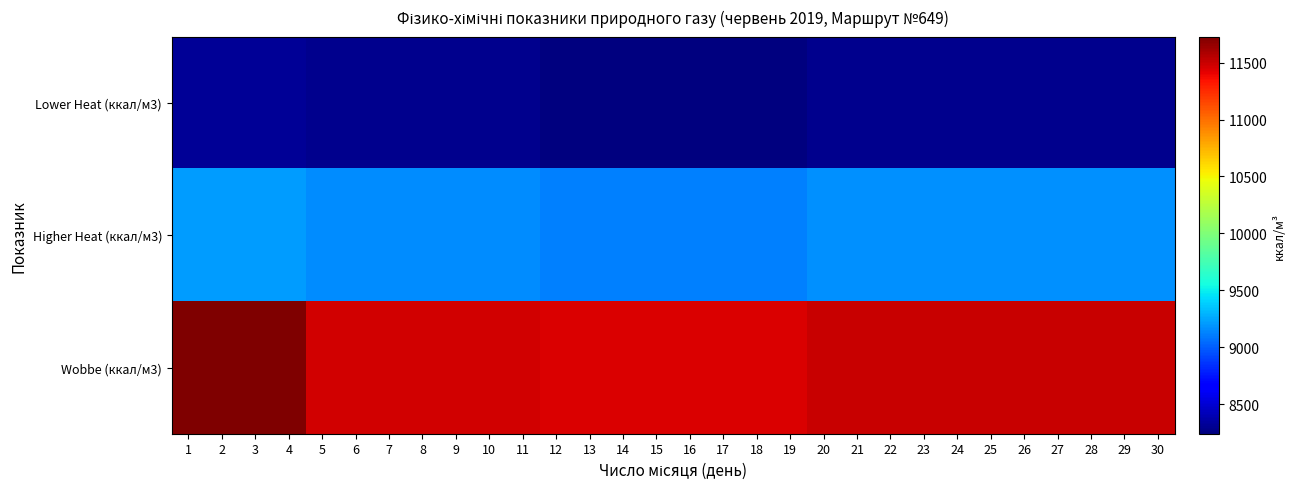

At which category does the chart reach its peak across all series?

1